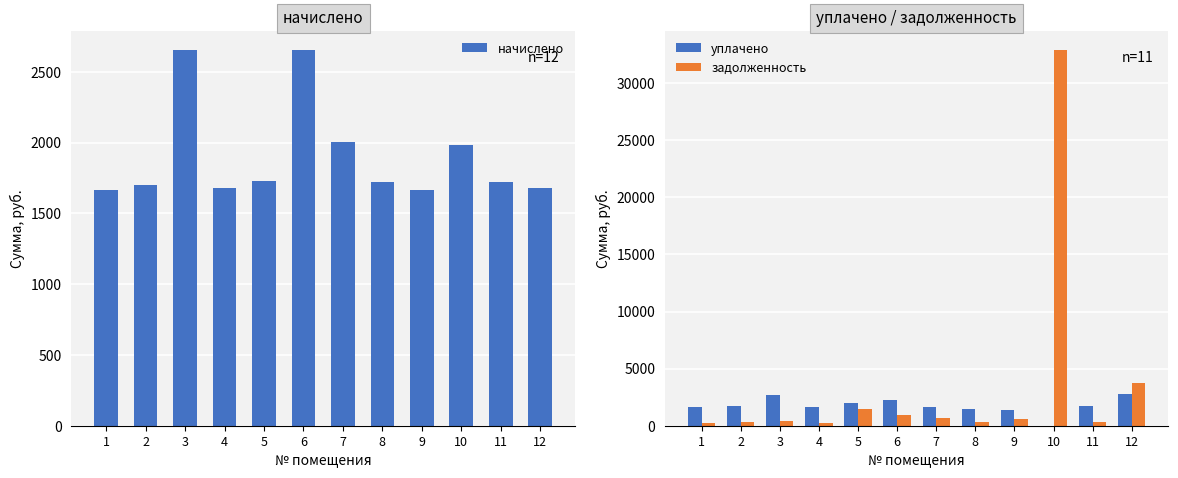

At which category is the sum across all series the highest?

10